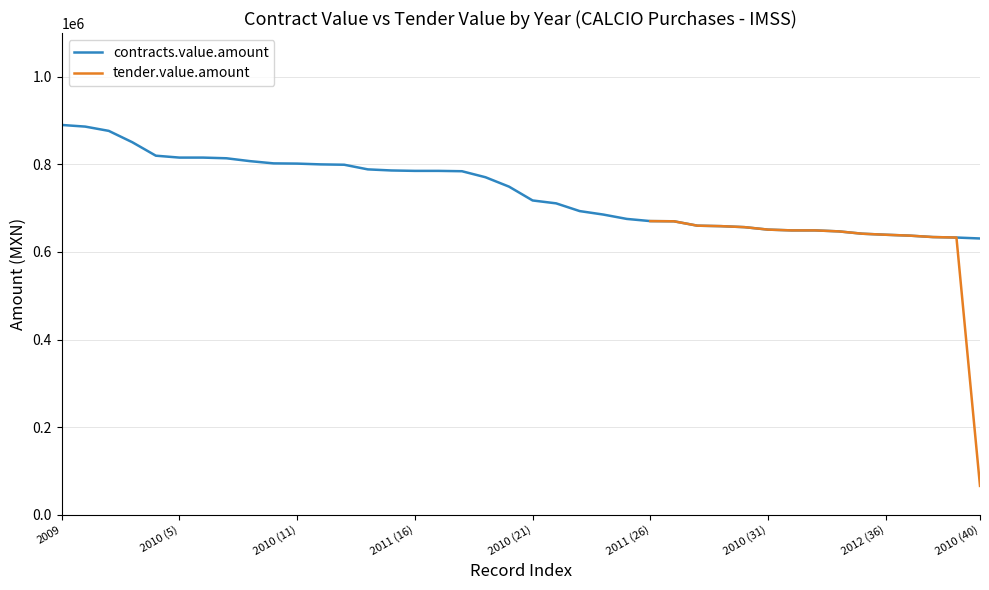

What is the difference between the maximum and minimum values?

259252.8